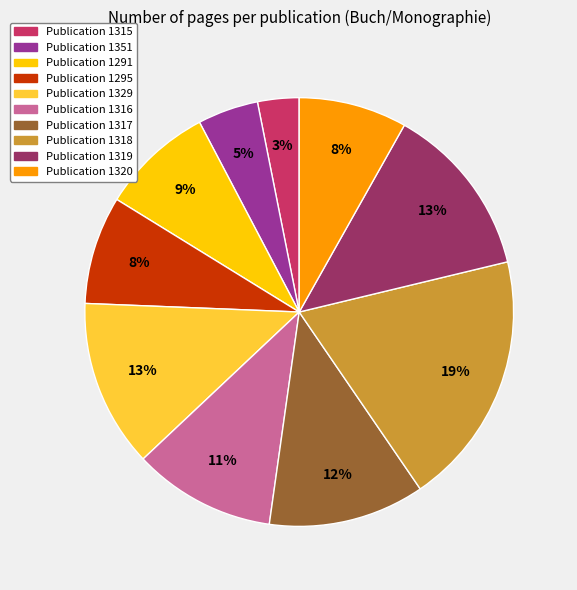

Is there any slice that represents more than half of the pie?

No